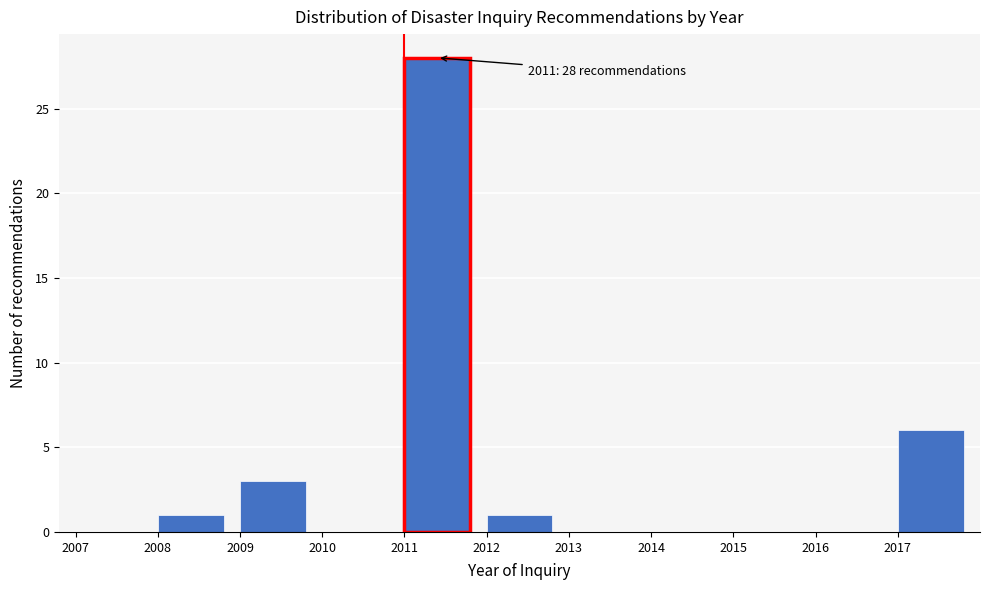

Which range on the x-axis has the tallest bar?

2011 to 2012